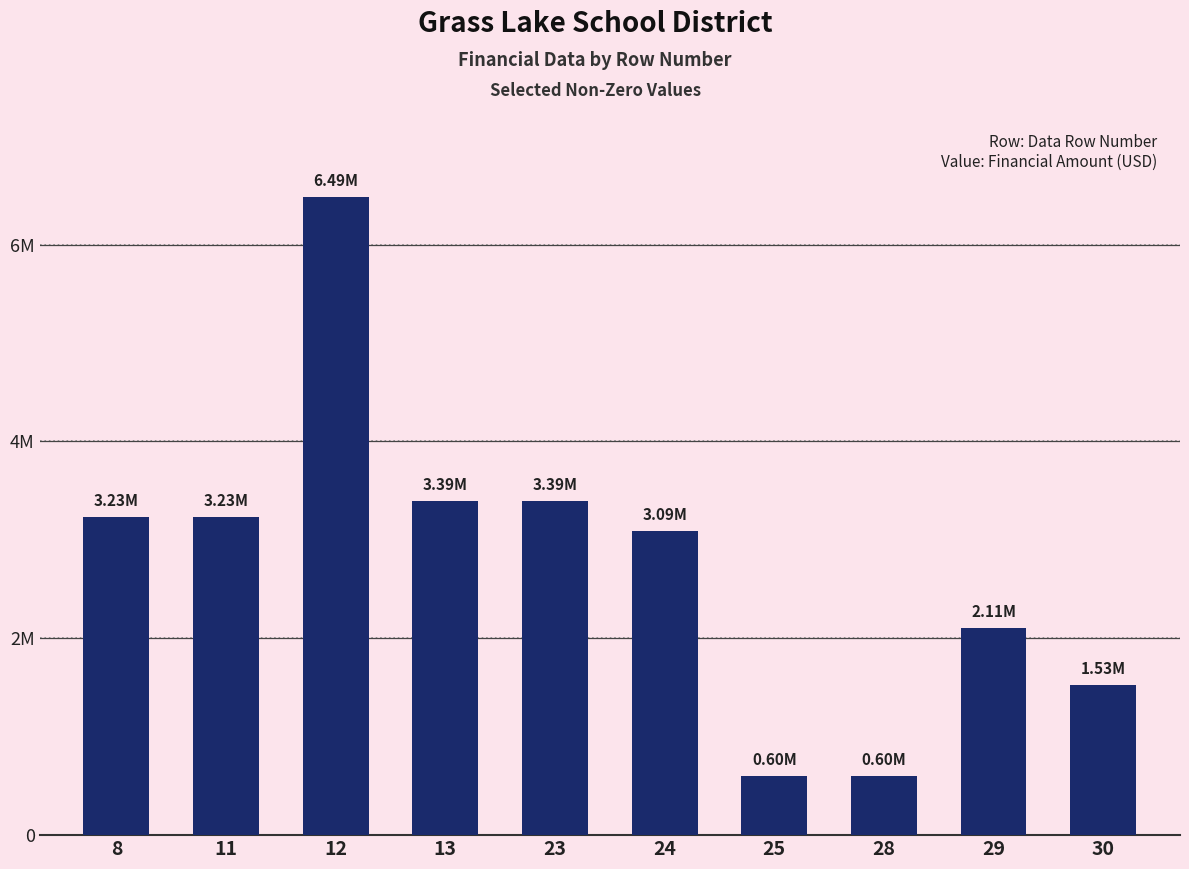

Does the chart contain any negative values?

No